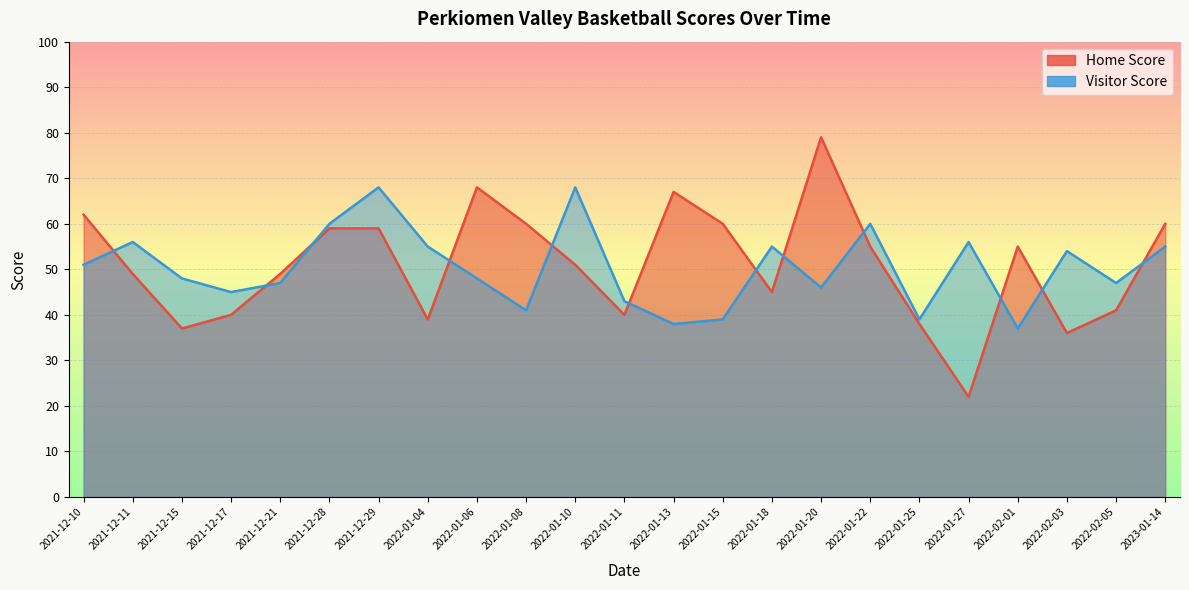

Where do Visitor Score and Home Score first cross each other?

2021-12-10 and 2021-12-11